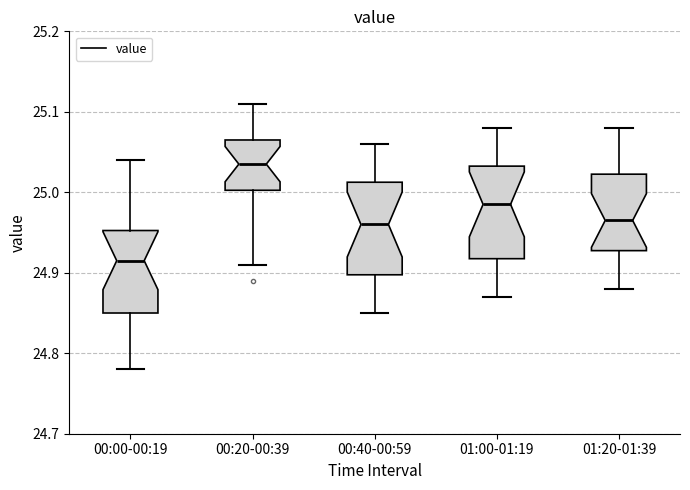

Reading left to right, transcribe this box plot: for each box, give where its median line is, the range the box spans, and where its two whiskers end, as read against the y-axis. The values are not printed on the chart, so give them approximately, as read against the axis.

00:00-00:19: median 24.92, box 24.85 to 24.95, whiskers 24.78 to 25.04
00:20-00:39: median 25.04, box 25.00 to 25.07, whiskers 24.91 to 25.11
00:40-00:59: median 24.96, box 24.90 to 25.01, whiskers 24.85 to 25.06
01:00-01:19: median 24.99, box 24.92 to 25.03, whiskers 24.87 to 25.08
01:20-01:39: median 24.97, box 24.93 to 25.02, whiskers 24.88 to 25.08